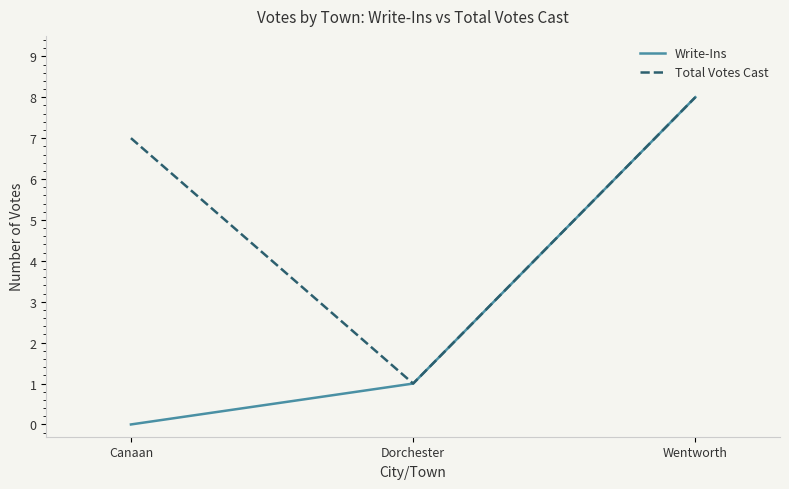

Which category has the highest value in the Total Votes Cast series?

Wentworth